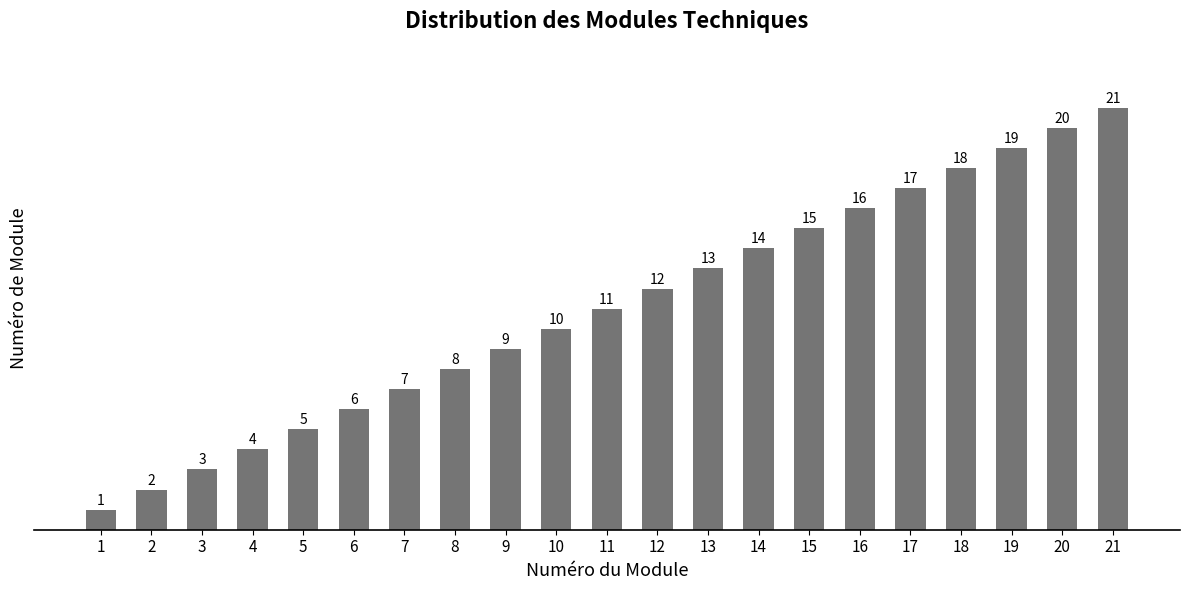

How many data points does each series have?

21